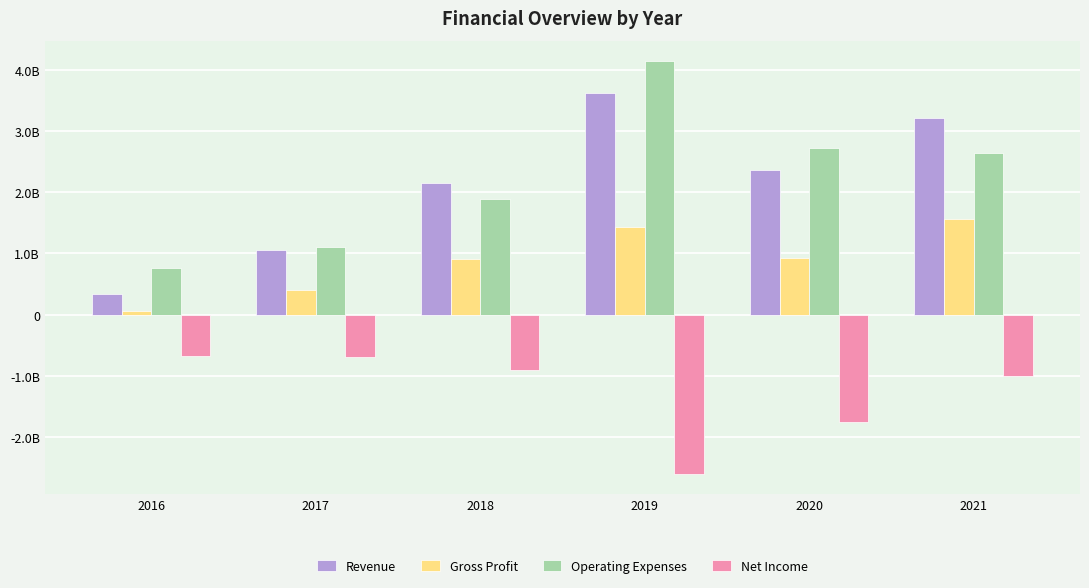

Where does the Operating Expenses series first go above 2641223000?

2019